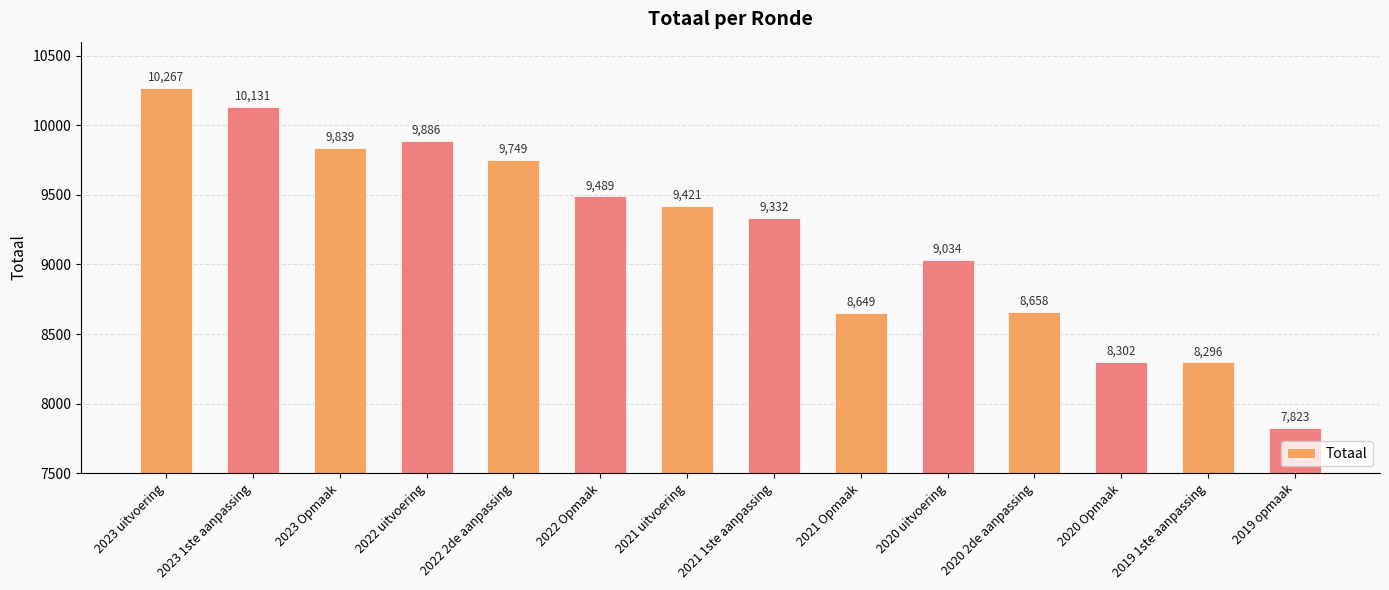

What is the difference between the second highest and minimum values?

2308